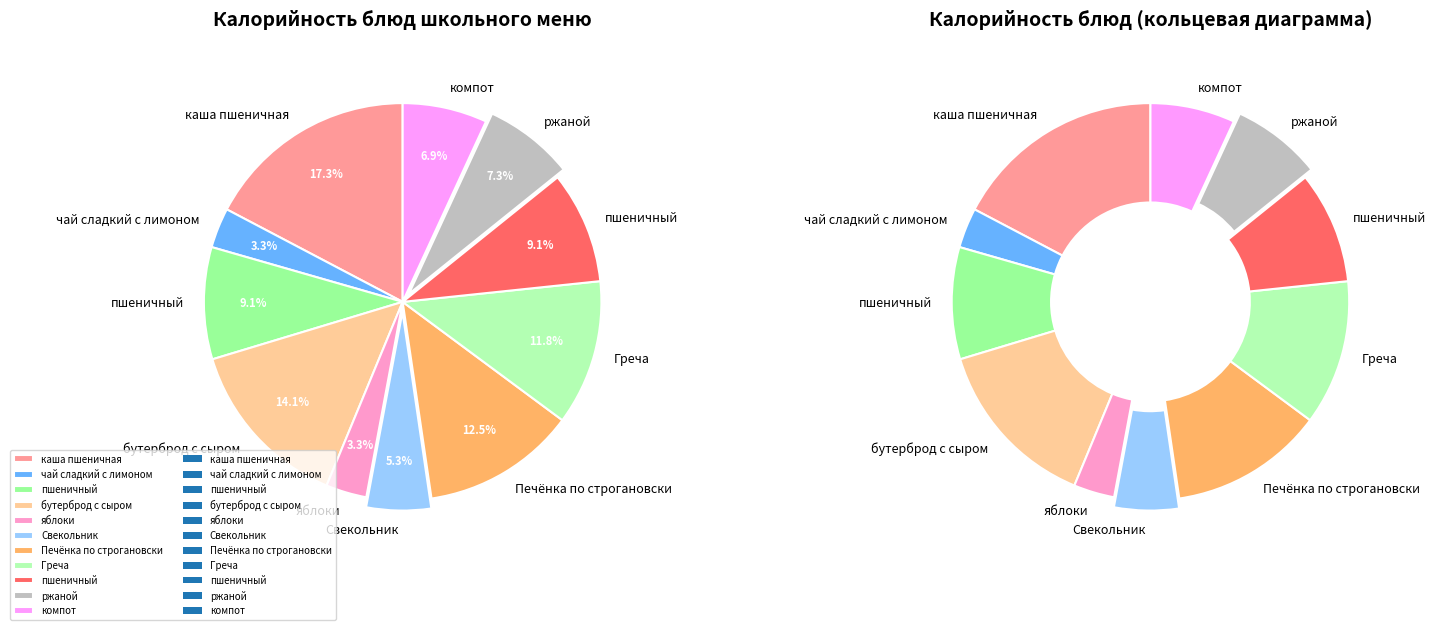

Rank the categories by value from lowest to highest.

чай сладкий с лимоном, яблоки, Свекольник, компот, ржаной, пшеничный, пшеничный, Греча, Печёнка по строгановски, бутерброд с сыром, каша пшеничная